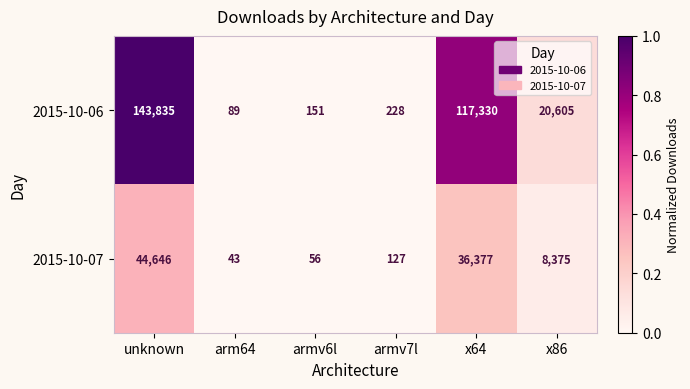

Rank the series by their average value, from highest to lowest.

2015-10-06, 2015-10-07